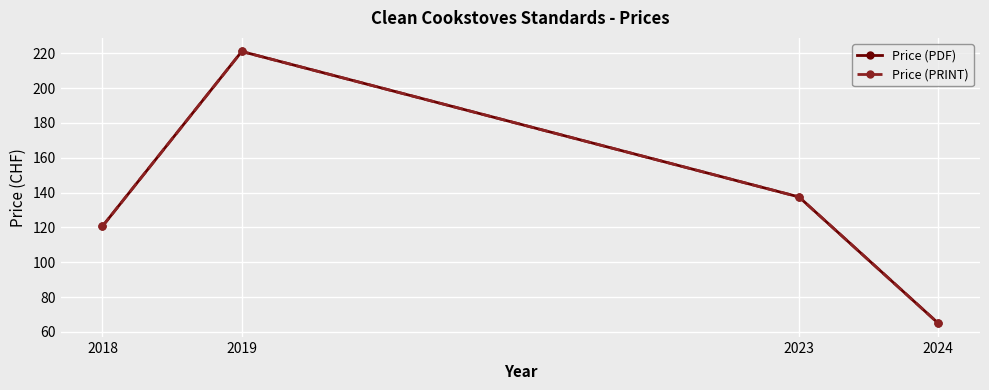

True or false: Price (PDF) and Price (PRINT) cross at least once.

False